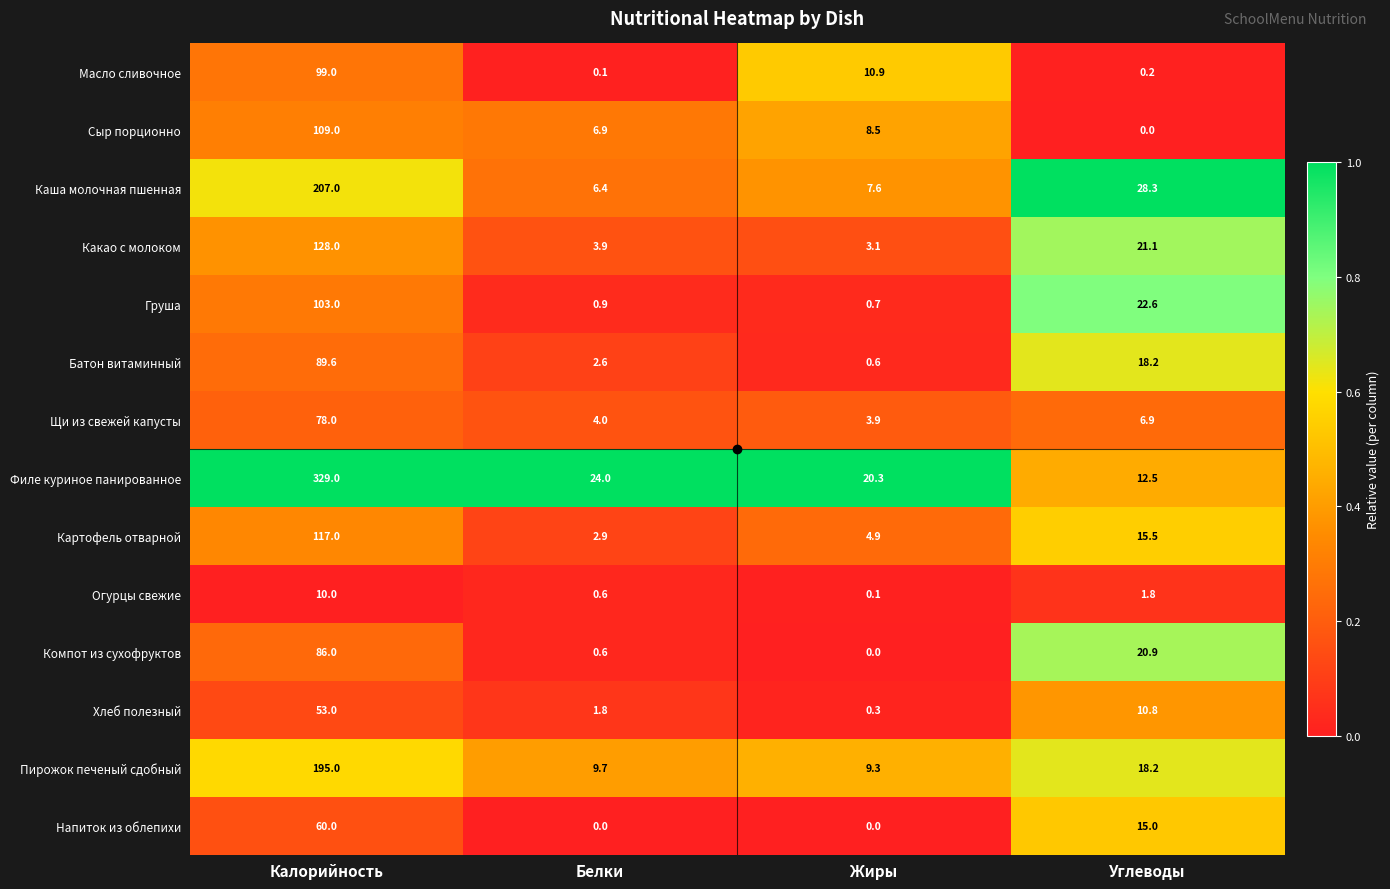

What is the total value across all series at Калорийность?

1663.6